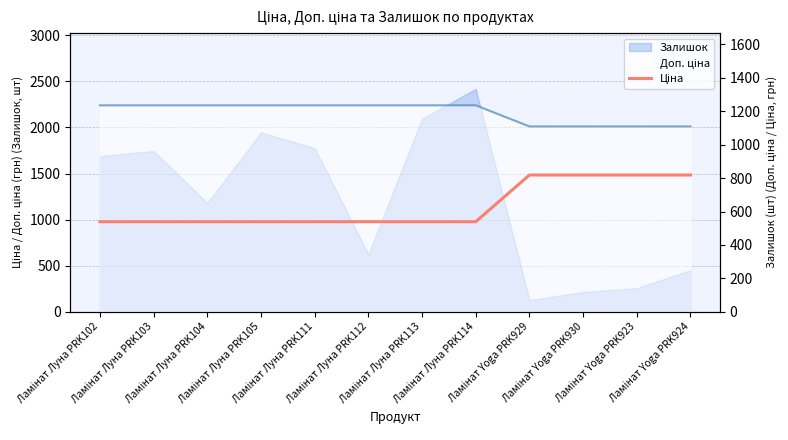

Reading left to right, extract all data points from this chart.

Ламінат Луна PRK102=539.0	Ламінат Луна PRK103=539.0	Ламінат Луна PRK104=539.0	Ламінат Луна PRK105=539.0	Ламінат Луна PRK111=539.0	Ламінат Луна PRK112=539.0	Ламінат Луна PRK113=539.0	Ламінат Луна PRK114=539.0	Ламінат Yoga PRK929=818.5	Ламінат Yoga PRK930=818.5	Ламінат Yoga PRK923=818.5	Ламінат Yoga PRK924=818.5